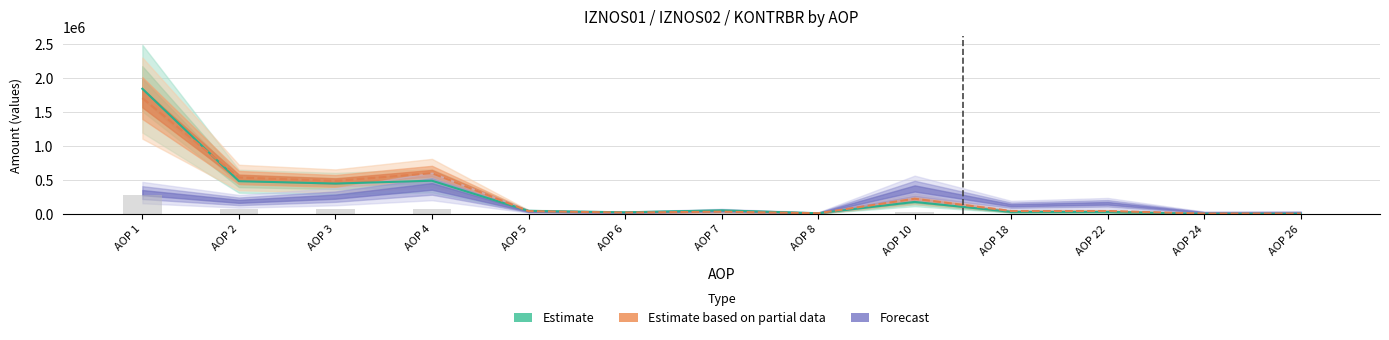

Which has a higher value, AOP 5 or AOP 4?

AOP 4